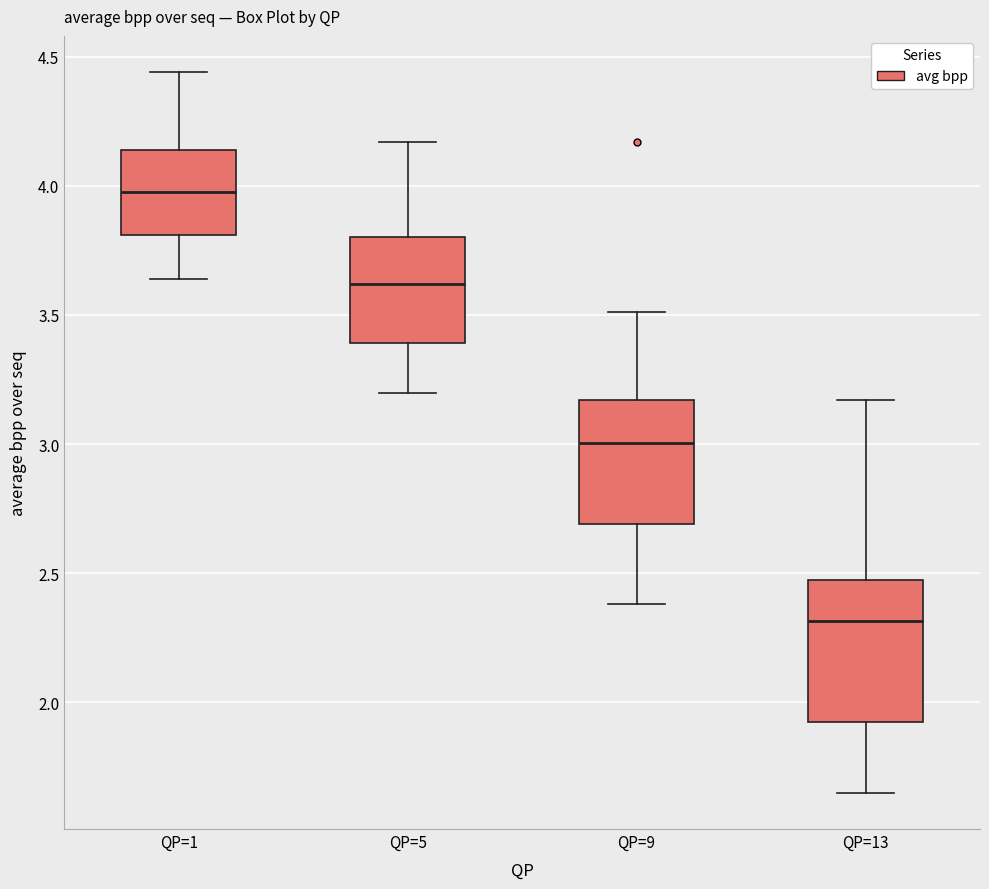

Where does the upper whisker of the box for QP=13 end on the y-axis? The values are not printed on the chart, so give them approximately, as read against the axis.

3.15